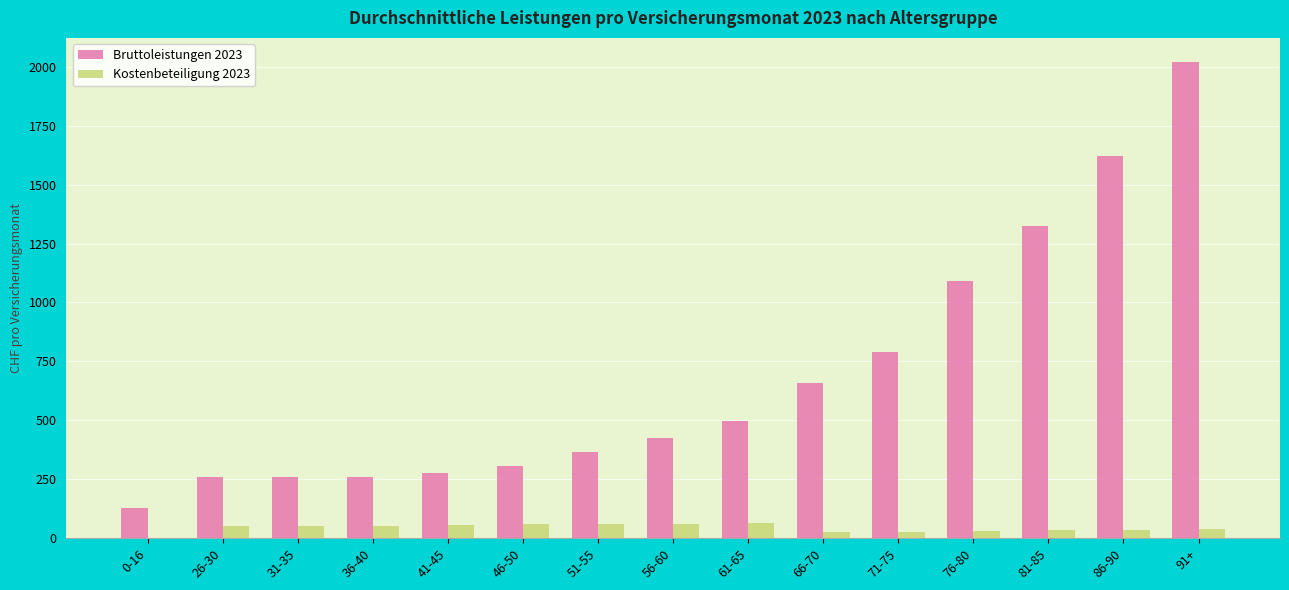

At which category does the chart reach its peak across all series?

91+